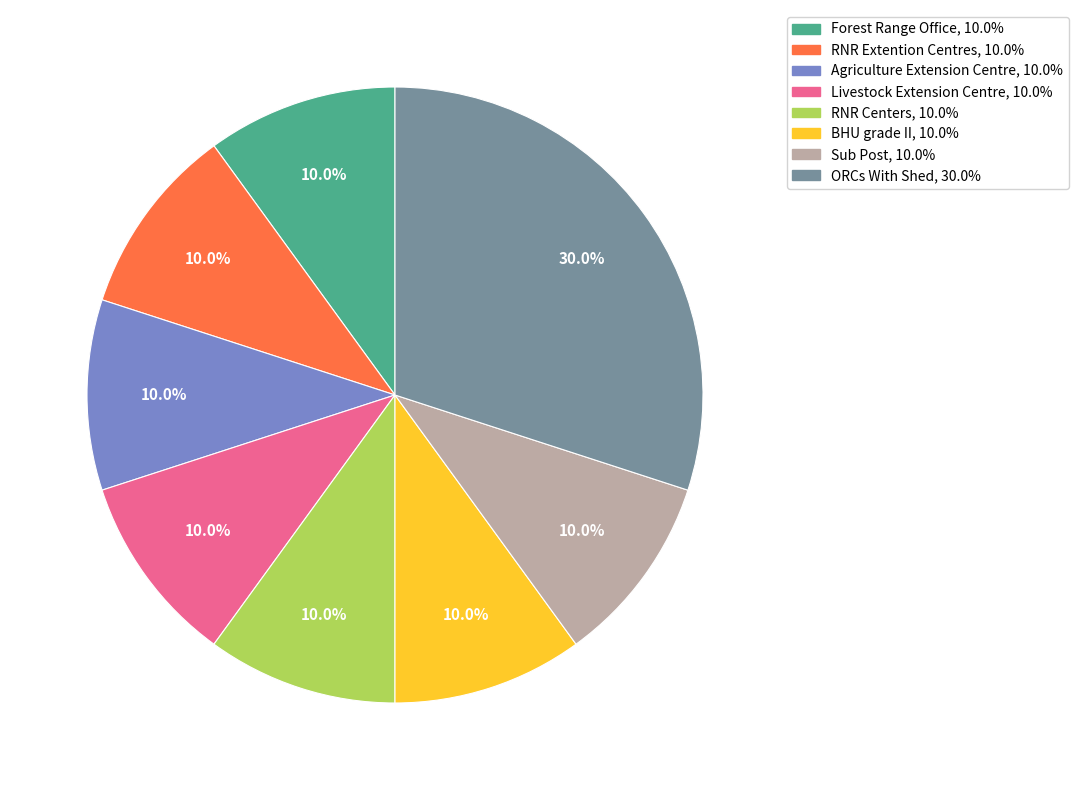

Which category has the biggest portion of the pie?

ORCs With Shed